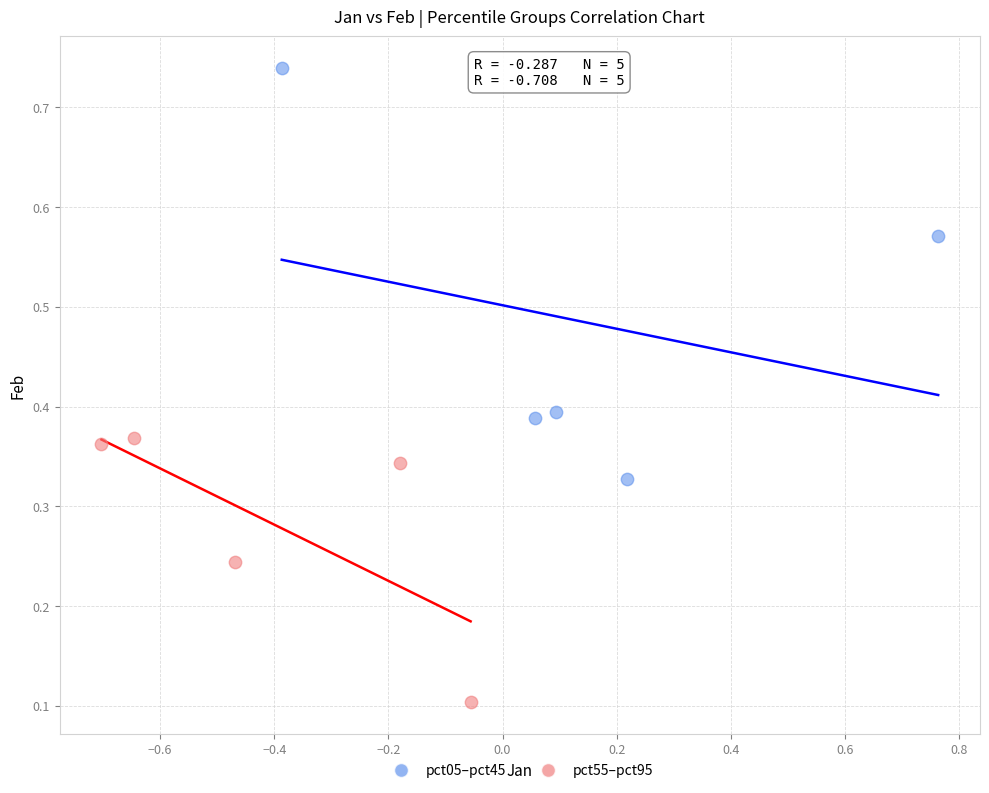

What are all the series names shown in the legend?

pct05–pct45, pct55–pct95